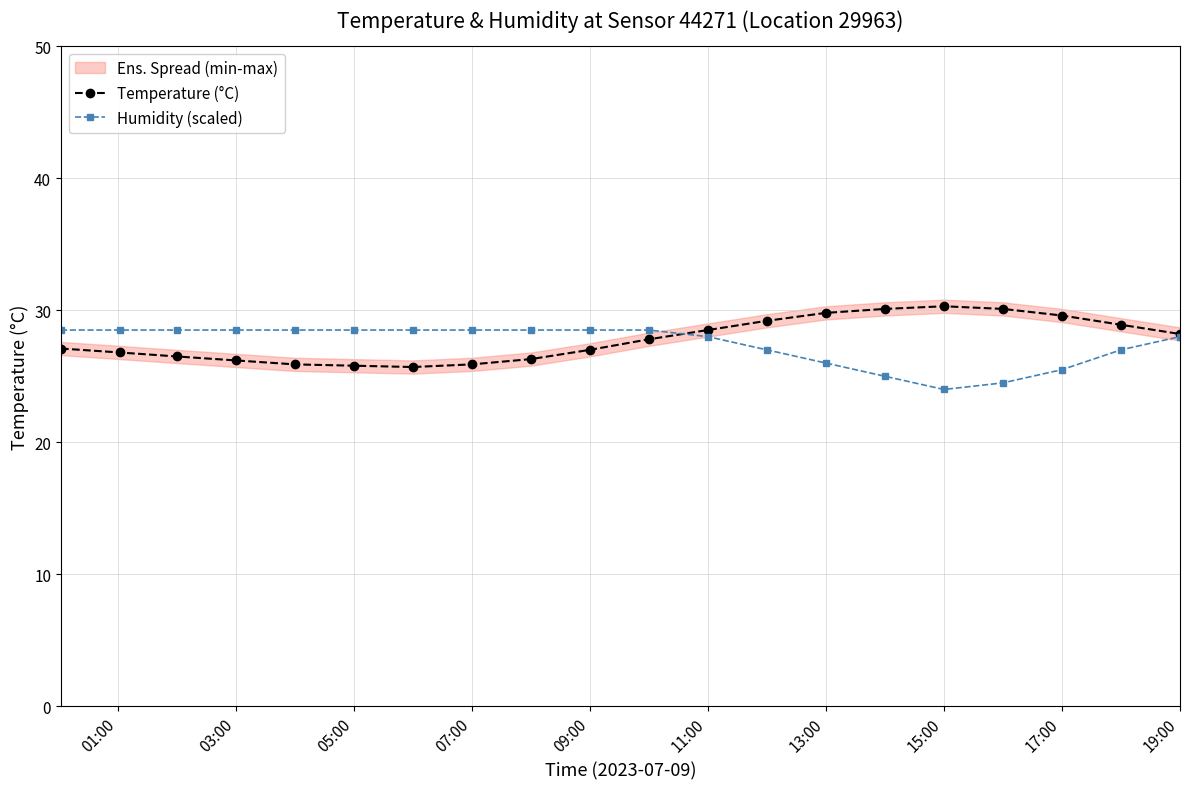

Which series ends up on top after the final intersection of Temperature (°C) and Humidity (scaled)?

Temperature (°C)